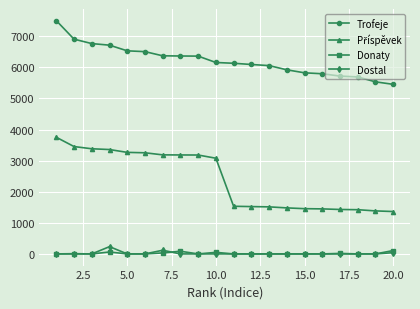

What is the maximum value for Dostal?

234